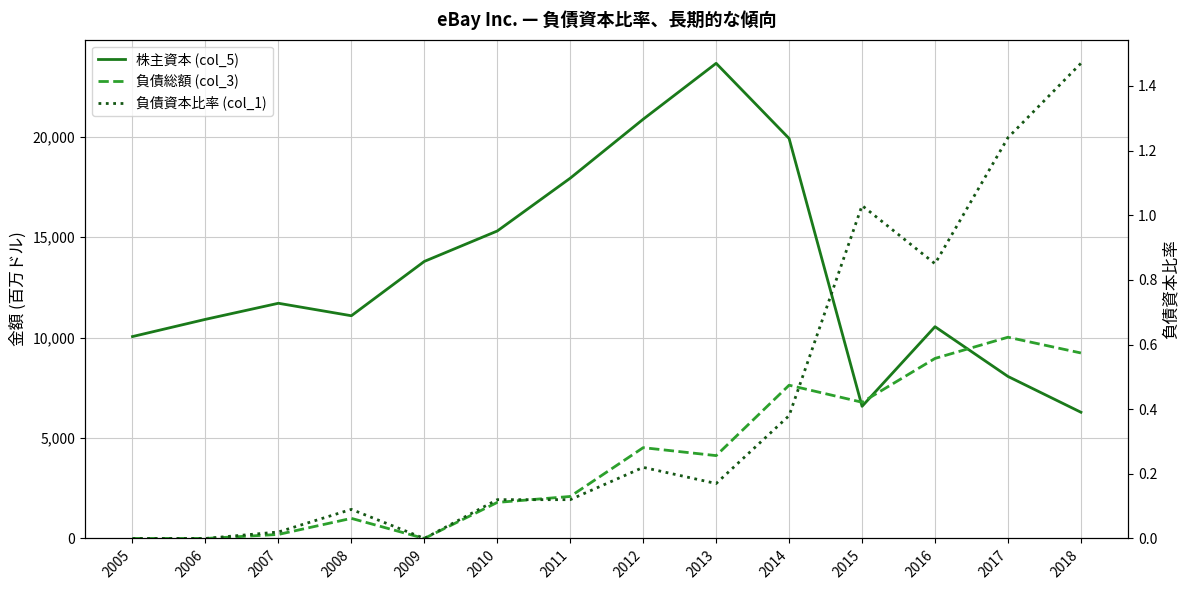

Rank the series by their average value, from lowest to highest.

負債資本比率 (col_1), 負債総額 (col_3), 株主資本 (col_5)